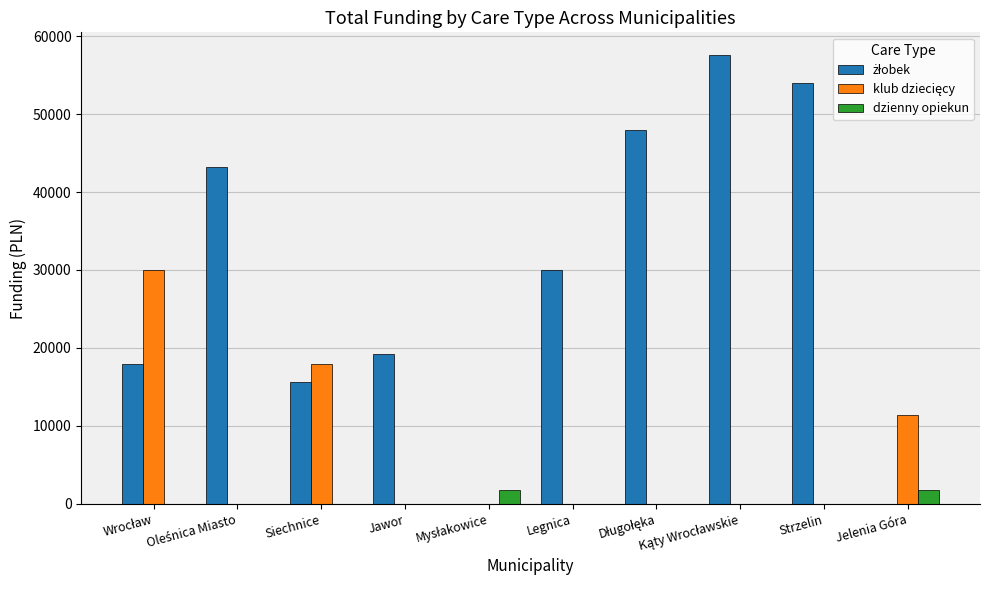

The value of dzienny opiekun at Legnica is 0. True or false?

True